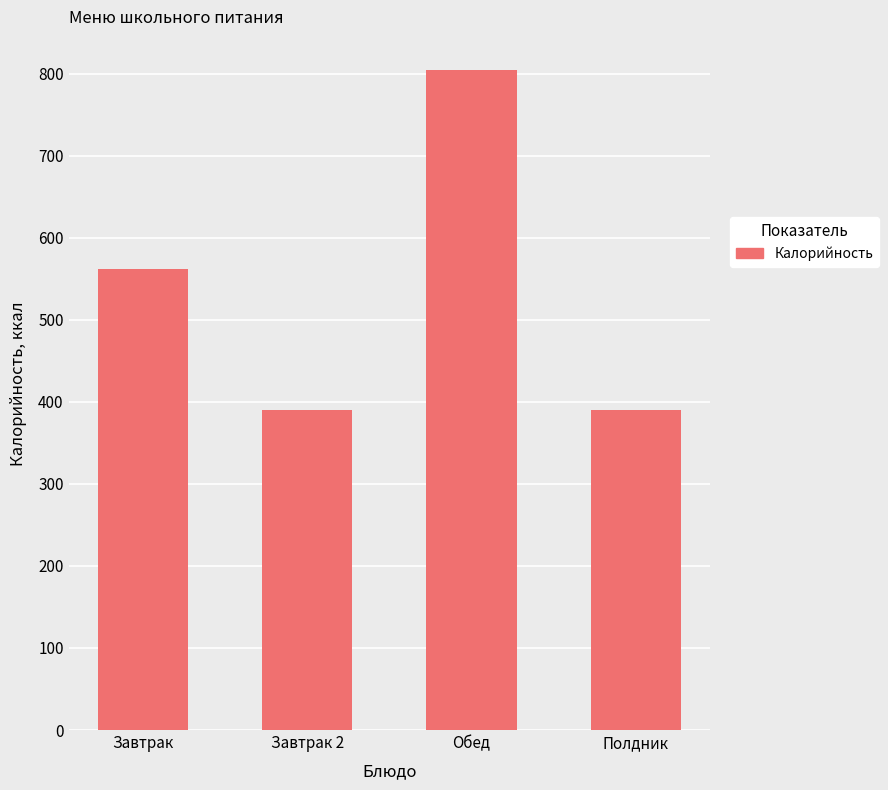

Is it true that the value at Завтрак 2 is 389.9?

True